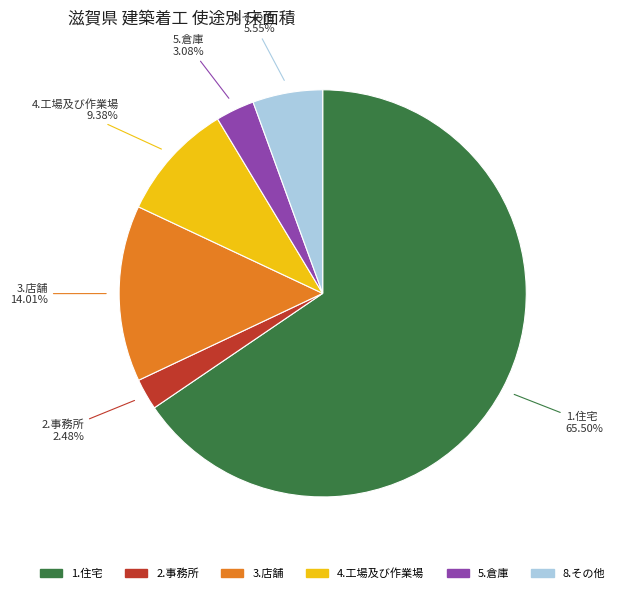

Rank the categories by value from highest to lowest.

1.住宅, 3.店舗, 4.工場及び作業場, 8.その他, 5.倉庫, 2.事務所